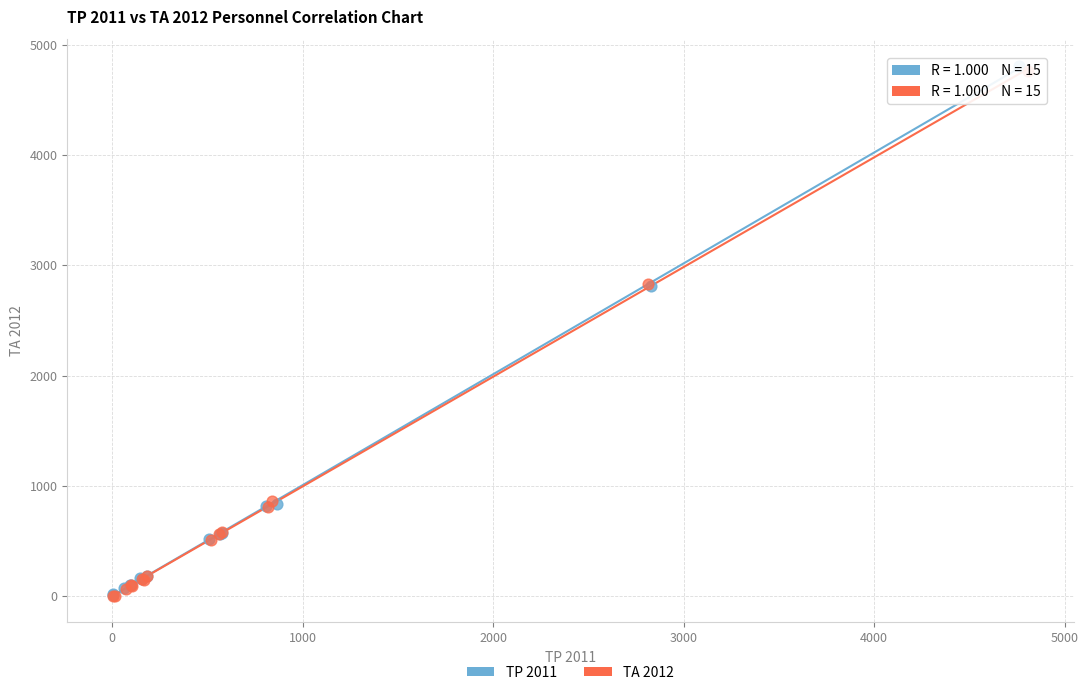

Which series contains the highest Y value?

TP 2011